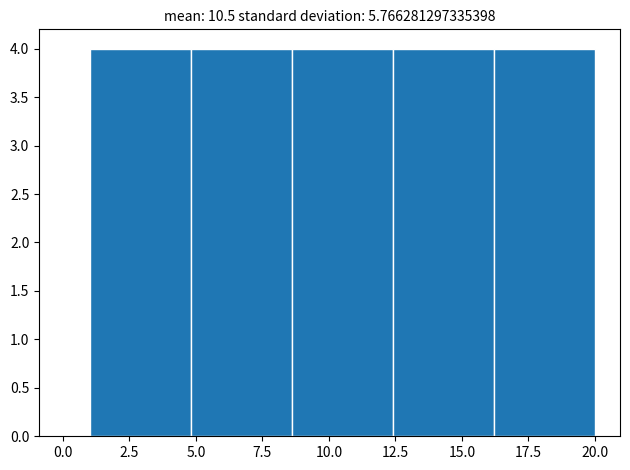

Reading left to right, transcribe this chart: for each bar, give the range it covers on the x-axis and its height. Neither the bar edges nor the heights are printed on the chart, so give them approximately, as read against the axes.

1.0 to 4.8: 4
4.8 to 8.6: 4
8.6 to 12.4: 4
12.4 to 16.2: 4
16.2 to 20.0: 4